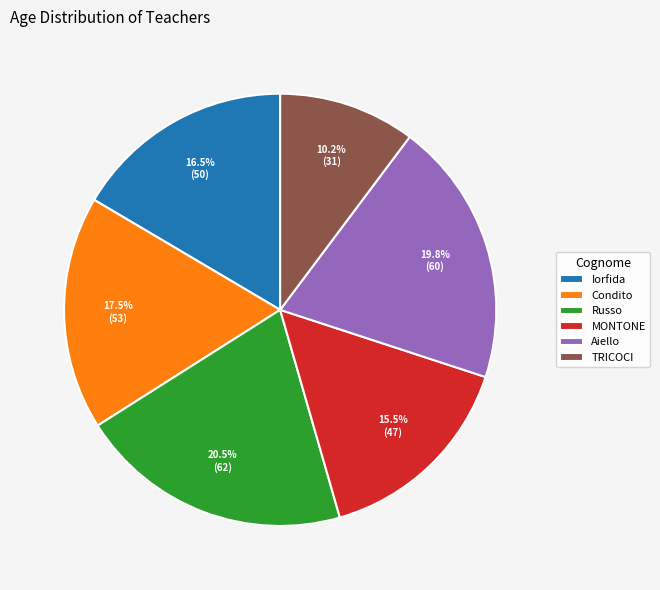

What portion of the pie excludes Condito?

82.5%